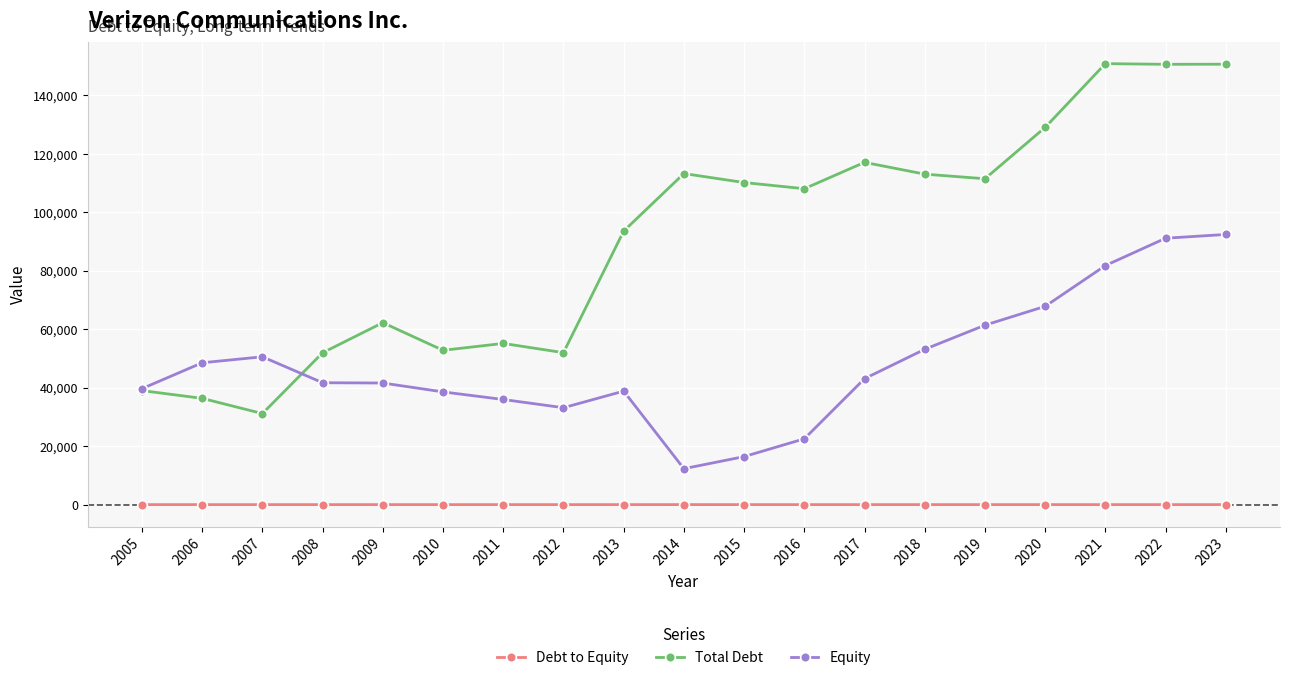

At 2021, list the series in order from smallest to largest.

Debt to Equity, Equity, Total Debt